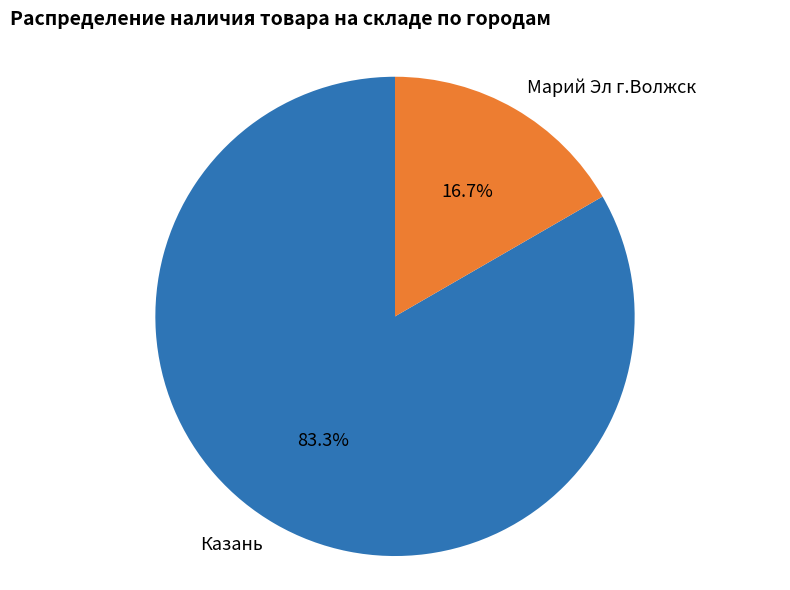

To the nearest percent, what is the average slice percentage?

50%